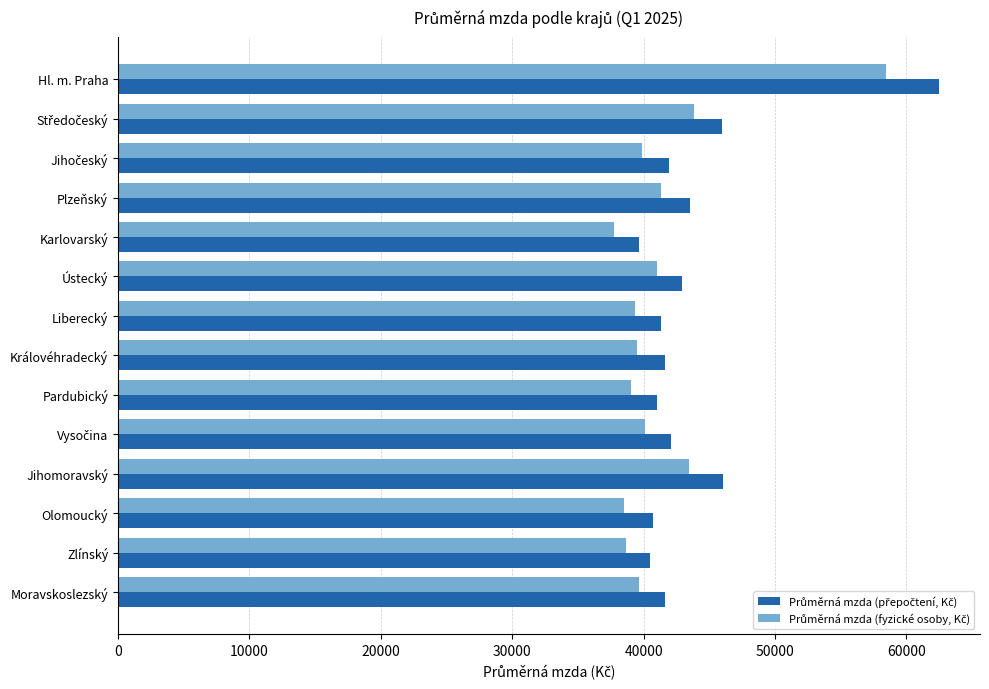

At which category does the chart reach its peak across all series?

Hl. m. Praha